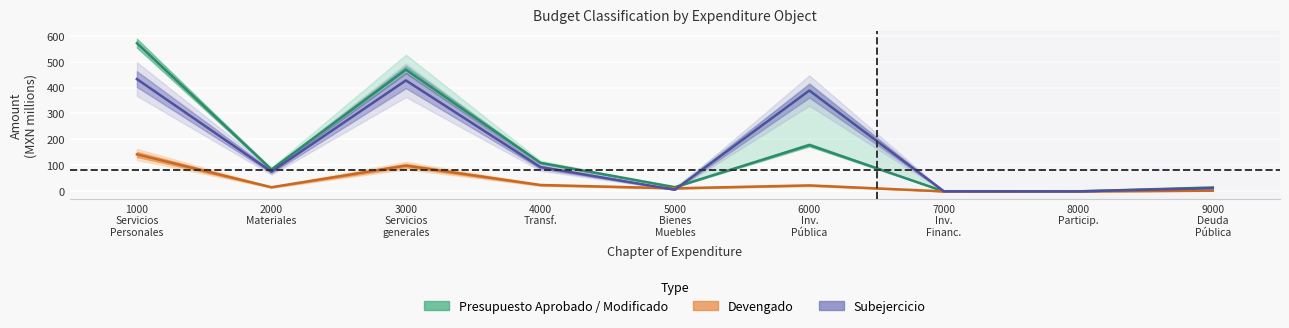

What is the average value of the Modificado series?

159.6